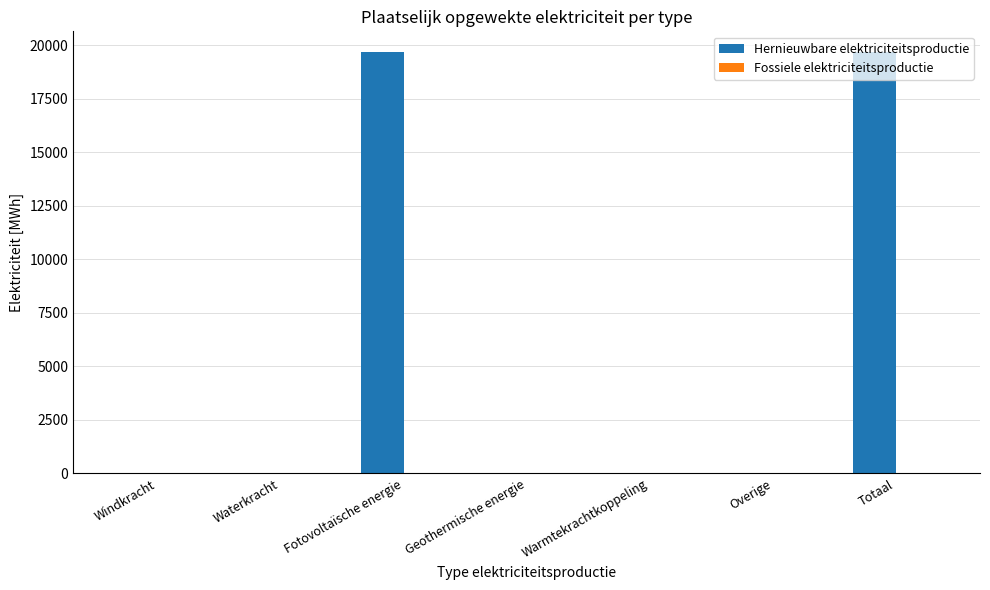

What is the change in value from Windkracht to Fotovoltaïsche energie?

+19678.1